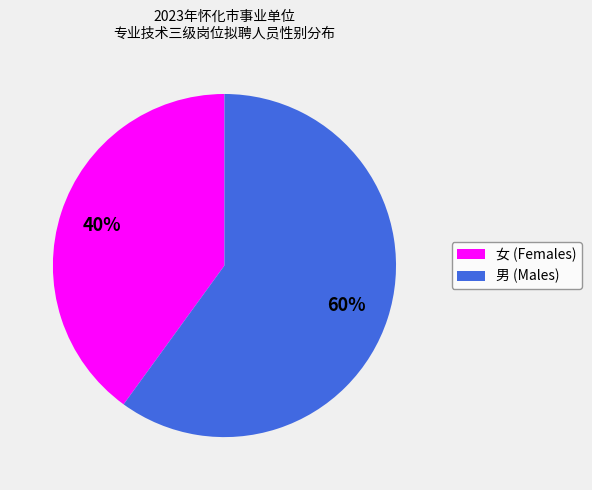

Does 女 account for over 50% of the chart?

No